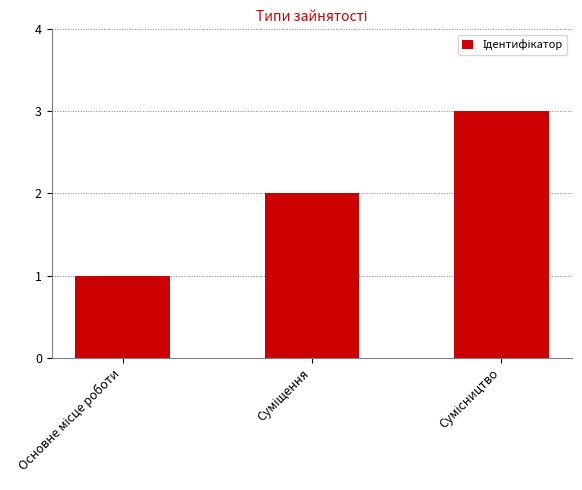

What is the greatest value displayed?

3